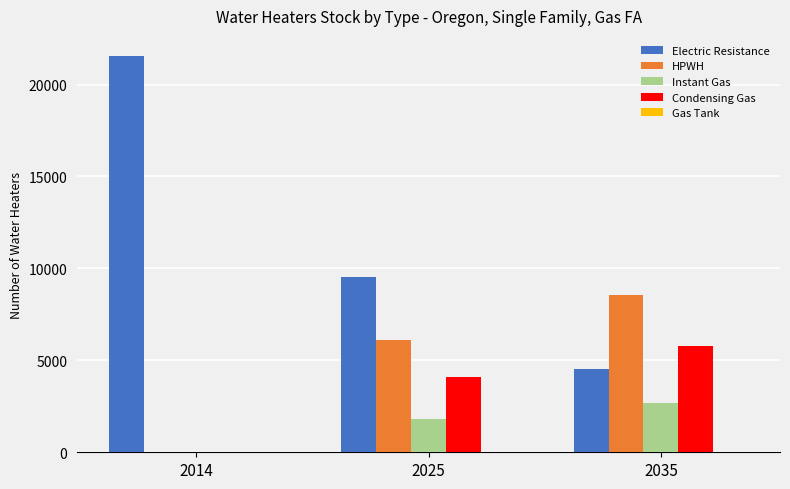

Count the number of data series in this chart.

5